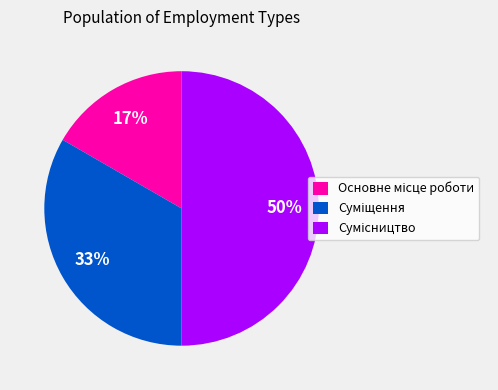

To the nearest percent, what is the average slice percentage?

33%